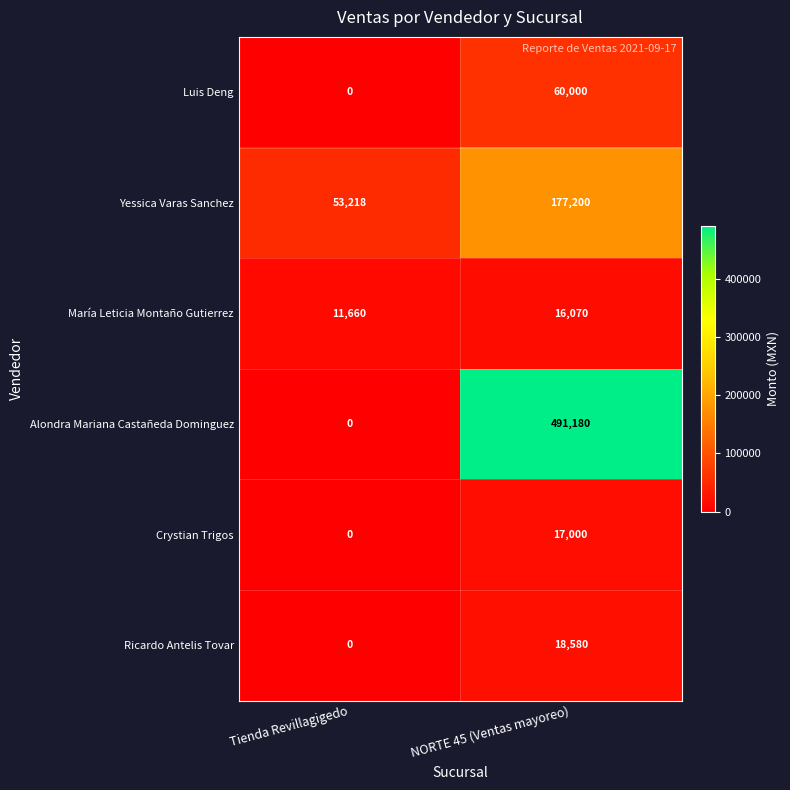

At how many categories does at least one series exceed 9425?

2